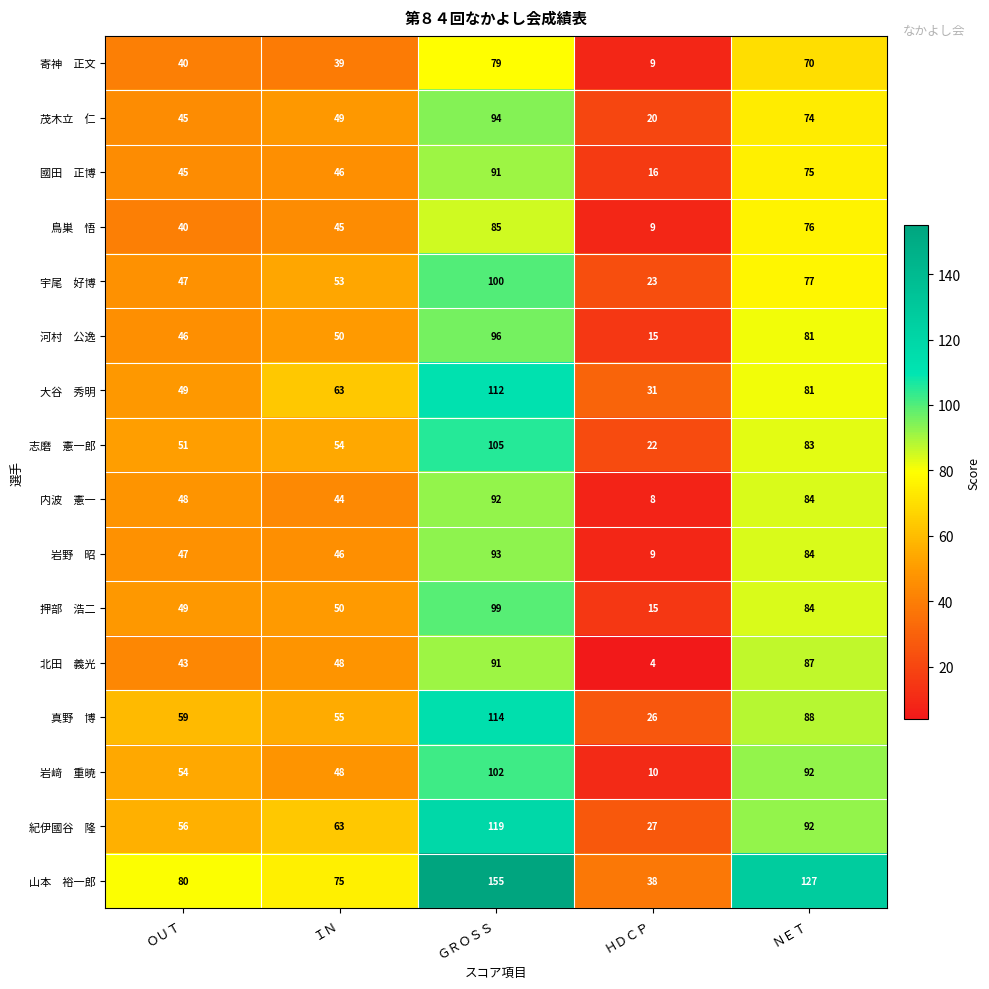

At which category is the sum across all series the highest?

ＧＲＯＳＳ